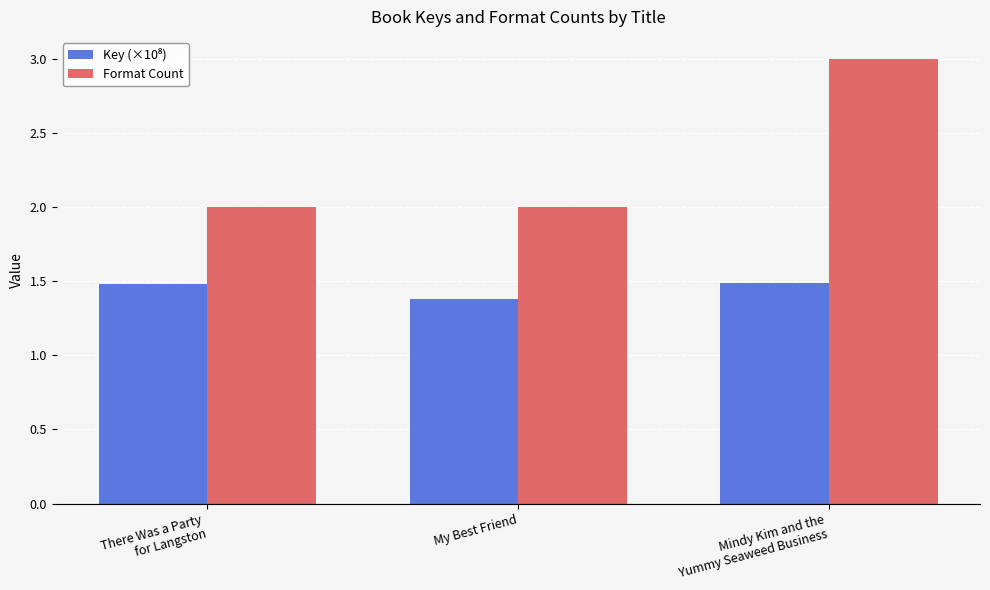

Count the number of data series in this chart.

2